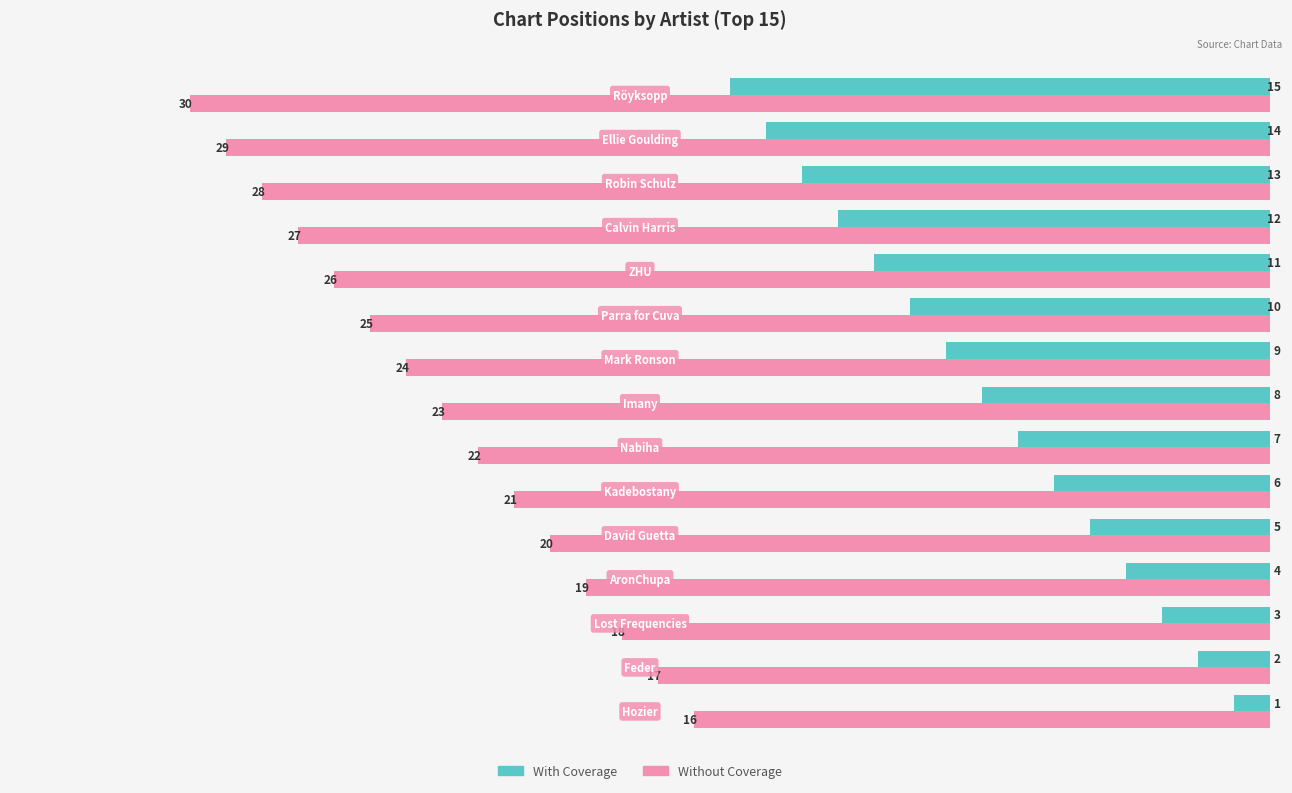

What is the difference between the maximum and minimum values in the With Coverage series?

14